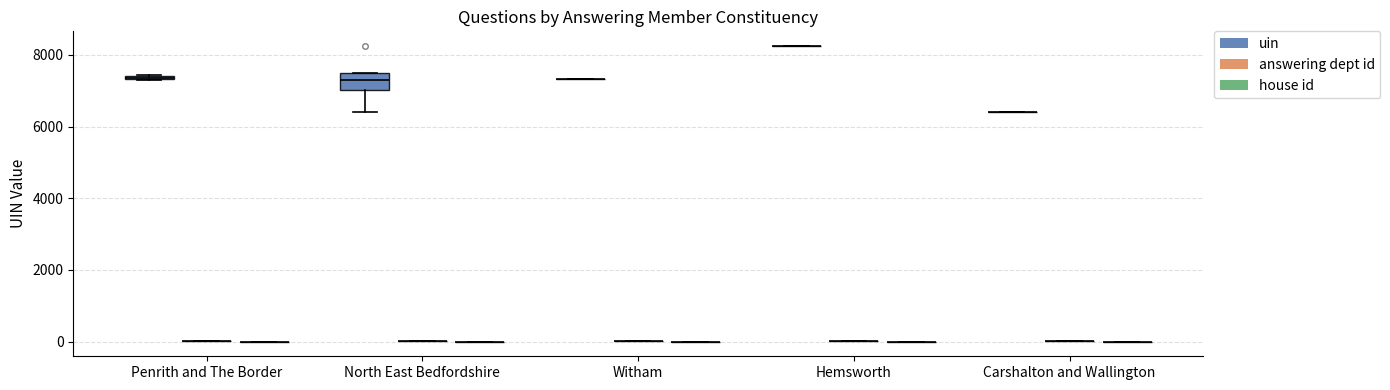

Rank the series by their maximum value, from lowest to highest.

house id, answering dept id, uin